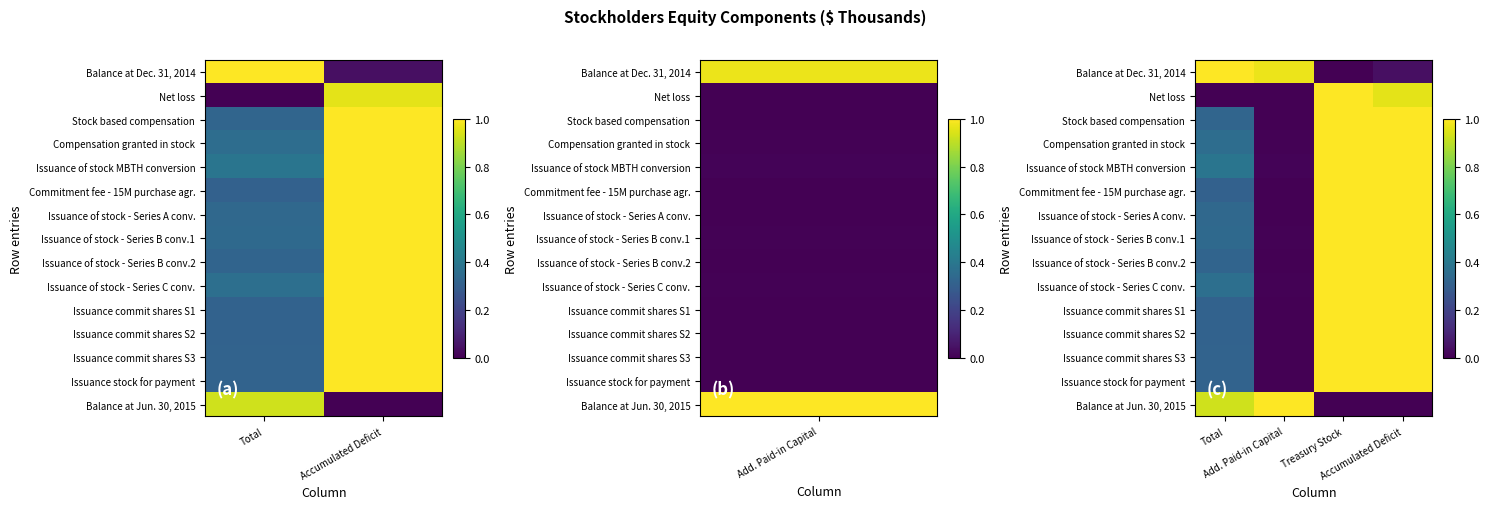

The value of Issuance of stock - Series C conv. at Total is 0.4. True or false?

True